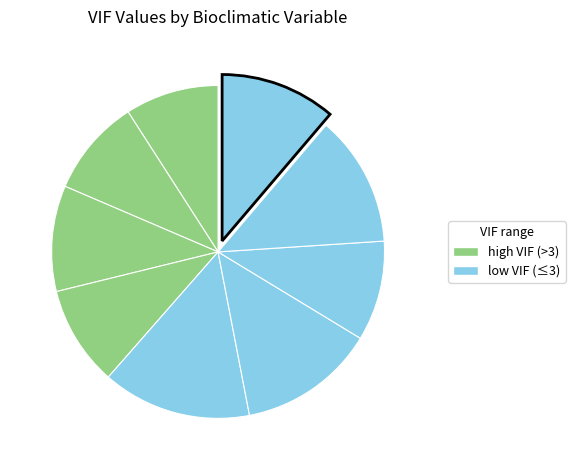

How many segments does this pie chart have?

9